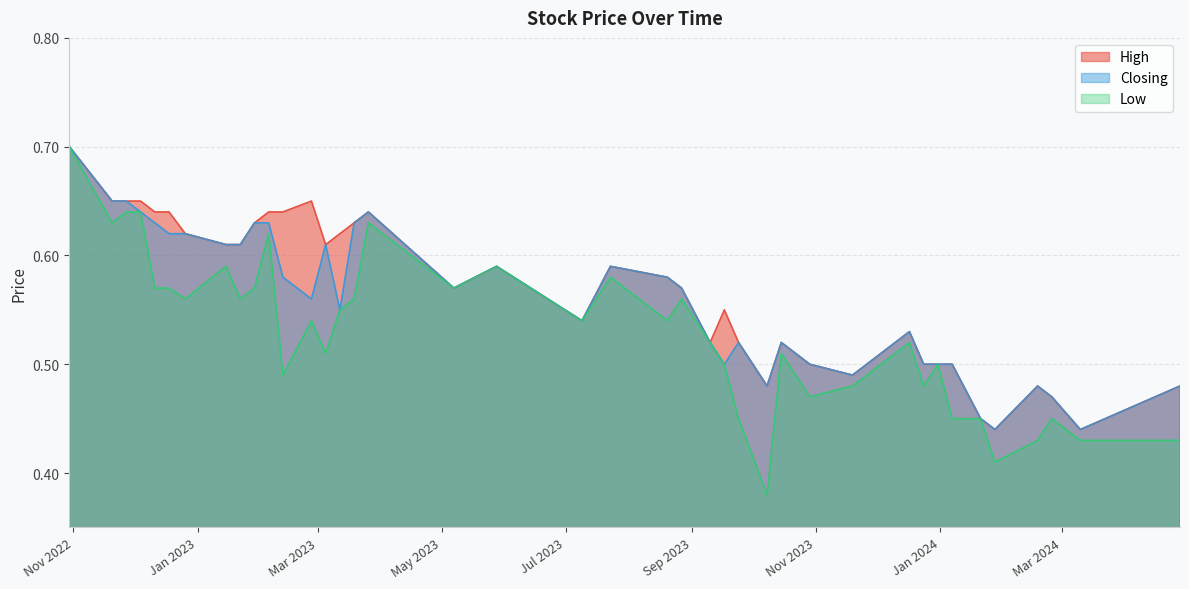

Reading left to right, extract all data points from this chart.

High: 28/04/2024=0.5	10/03/2024=0.4	25/02/2024=0.5	18/02/2024=0.5	28/01/2024=0.4	21/01/2024=0.5	07/01/2024=0.5	31/12/2023=0.5	24/12/2023=0.5	17/12/2023=0.5	19/11/2023=0.5	29/10/2023=0.5	15/10/2023=0.5	08/10/2023=0.5	24/09/2023=0.5	17/09/2023=0.6	10/09/2023=0.5	27/08/2023=0.6	20/08/2023=0.6	23/07/2023=0.6	09/07/2023=0.5	28/05/2023=0.6	07/05/2023=0.6	26/03/2023=0.6	19/03/2023=0.6	12/03/2023=0.6	05/03/2023=0.6	26/02/2023=0.7	12/02/2023=0.6	05/02/2023=0.6	29/01/2023=0.6	22/01/2023=0.6	15/01/2023=0.6	26/12/2022=0.6	18/12/2022=0.6	11/12/2022=0.6	04/12/2022=0.7	27/11/2022=0.7	20/11/2022=0.7	30/10/2022=0.7
Closing: 28/04/2024=0.5	10/03/2024=0.4	25/02/2024=0.5	18/02/2024=0.5	28/01/2024=0.4	21/01/2024=0.5	07/01/2024=0.5	31/12/2023=0.5	24/12/2023=0.5	17/12/2023=0.5	19/11/2023=0.5	29/10/2023=0.5	15/10/2023=0.5	08/10/2023=0.5	24/09/2023=0.5	17/09/2023=0.5	10/09/2023=0.5	27/08/2023=0.6	20/08/2023=0.6	23/07/2023=0.6	09/07/2023=0.5	28/05/2023=0.6	07/05/2023=0.6	26/03/2023=0.6	19/03/2023=0.6	12/03/2023=0.6	05/03/2023=0.6	26/02/2023=0.6	12/02/2023=0.6	05/02/2023=0.6	29/01/2023=0.6	22/01/2023=0.6	15/01/2023=0.6	26/12/2022=0.6	18/12/2022=0.6	11/12/2022=0.6	04/12/2022=0.6	27/11/2022=0.7	20/11/2022=0.7	30/10/2022=0.7
Low: 28/04/2024=0.4	10/03/2024=0.4	25/02/2024=0.5	18/02/2024=0.4	28/01/2024=0.4	21/01/2024=0.5	07/01/2024=0.5	31/12/2023=0.5	24/12/2023=0.5	17/12/2023=0.5	19/11/2023=0.5	29/10/2023=0.5	15/10/2023=0.5	08/10/2023=0.4	24/09/2023=0.5	17/09/2023=0.5	10/09/2023=0.5	27/08/2023=0.6	20/08/2023=0.5	23/07/2023=0.6	09/07/2023=0.5	28/05/2023=0.6	07/05/2023=0.6	26/03/2023=0.6	19/03/2023=0.6	12/03/2023=0.6	05/03/2023=0.5	26/02/2023=0.5	12/02/2023=0.5	05/02/2023=0.6	29/01/2023=0.6	22/01/2023=0.6	15/01/2023=0.6	26/12/2022=0.6	18/12/2022=0.6	11/12/2022=0.6	04/12/2022=0.6	27/11/2022=0.6	20/11/2022=0.6	30/10/2022=0.7